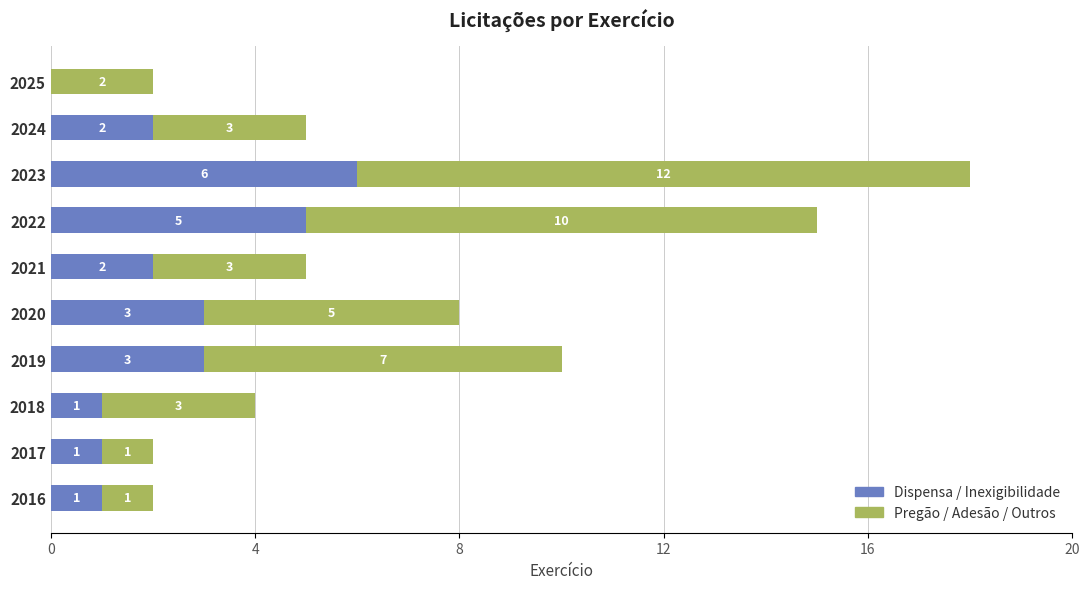

What is the total value across all series at 2021?

5